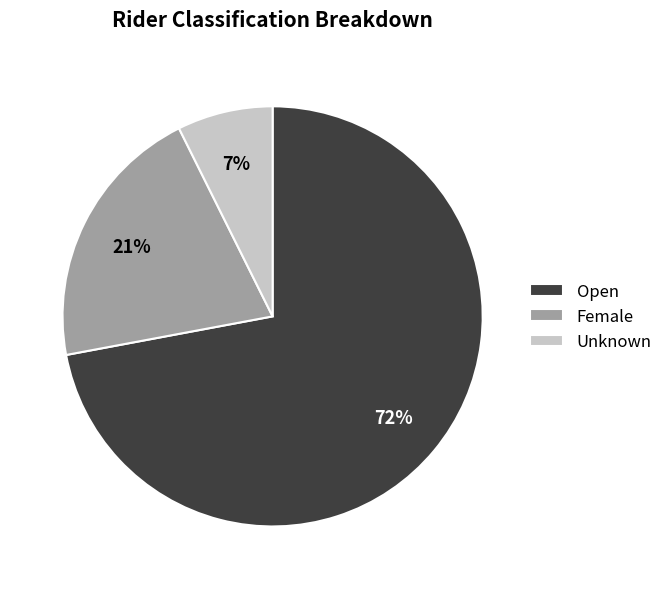

To the nearest percent, what portion does Unknown represent?

7%